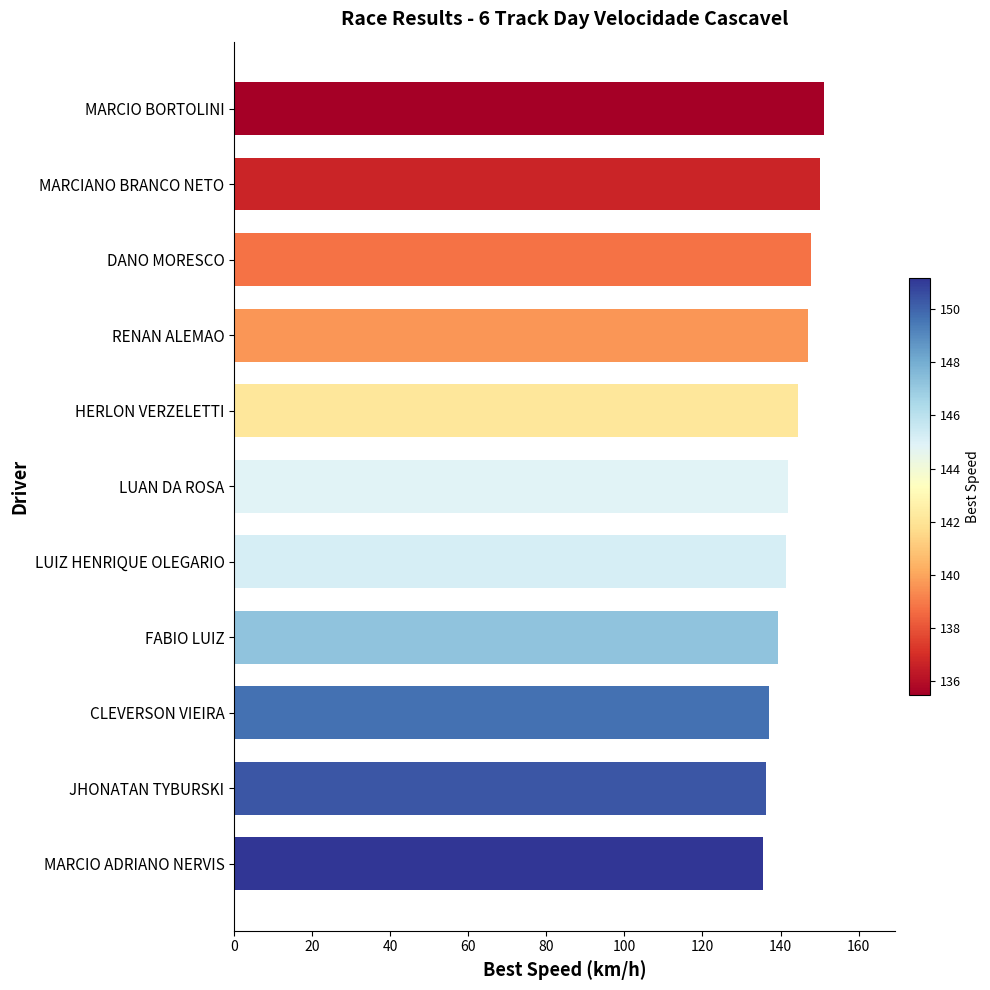

What is the change in value from JHONATAN TYBURSKI to DANO MORESCO?

+11.6